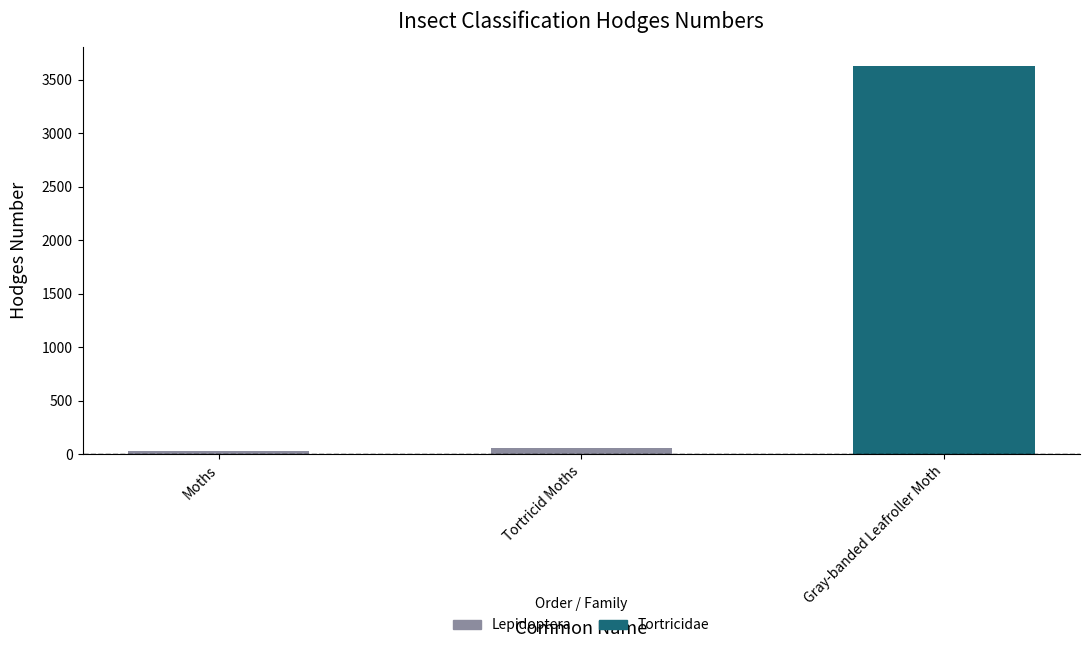

What is the sum of all values?

3716.1